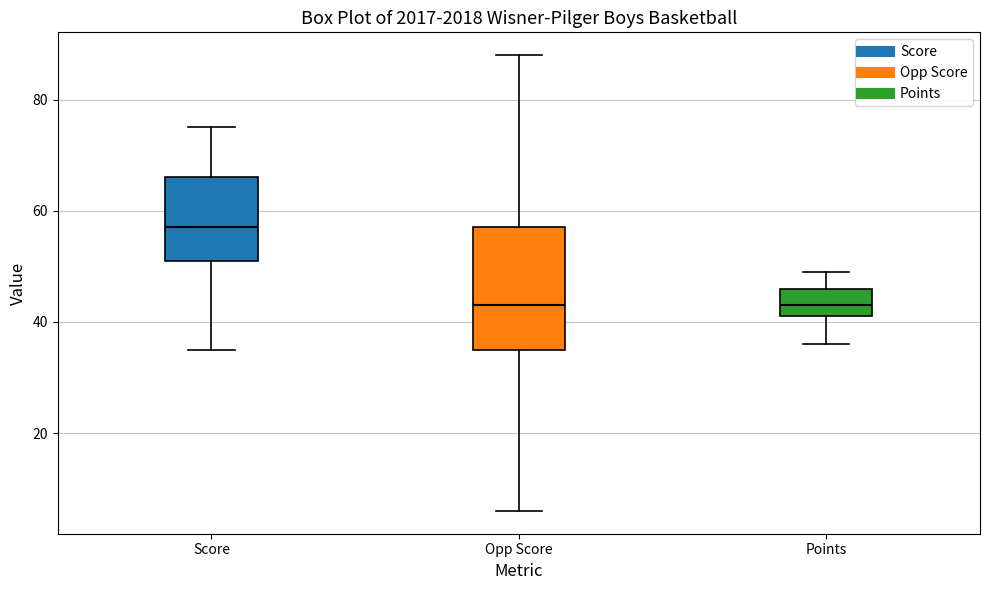

Where does the lower whisker of the box for Points end on the y-axis? The values are not printed on the chart, so give them approximately, as read against the axis.

36